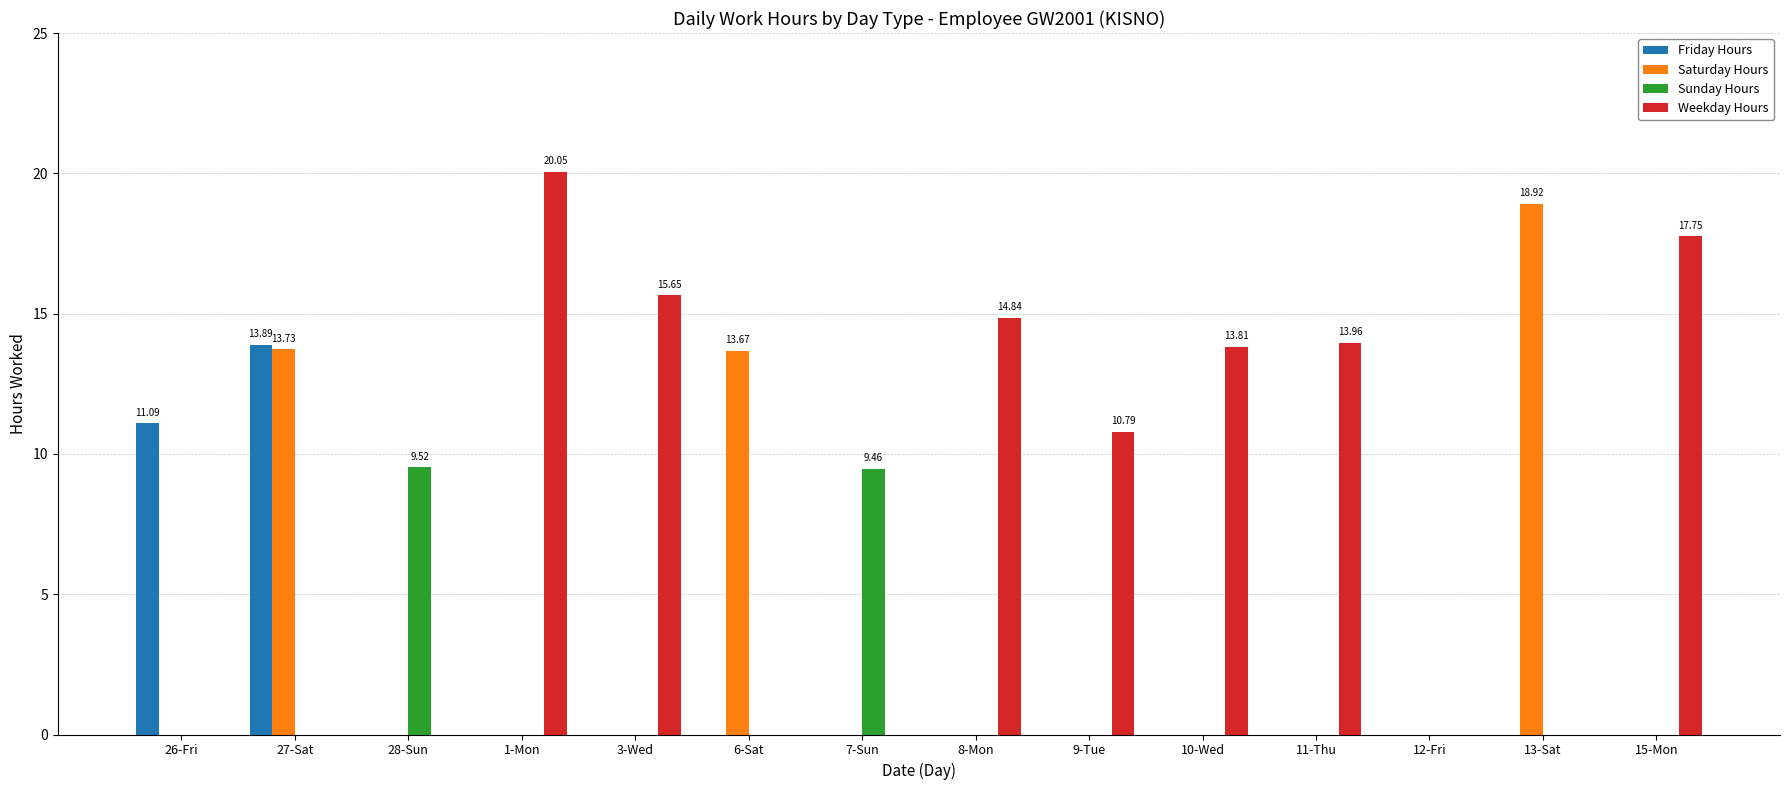

Which series changed the most between 27-Sat and 6-Sat?

Friday Hours